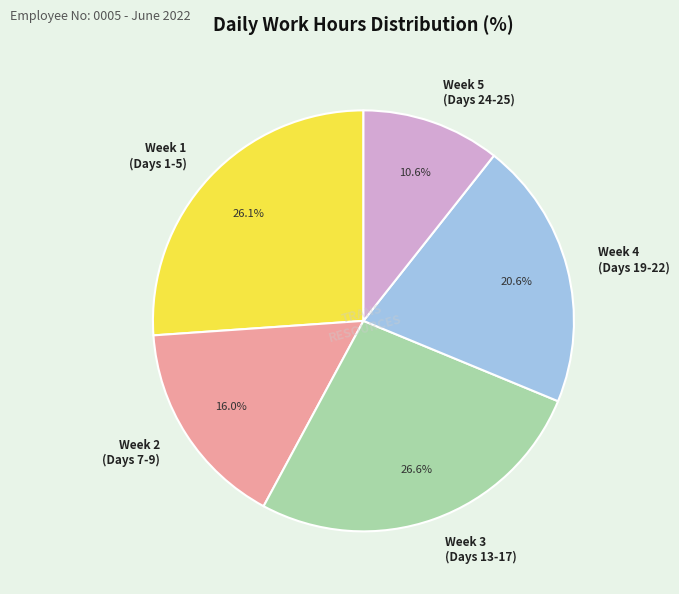

What portion of the pie excludes Week 4 (Days 19-22)?

79.4%